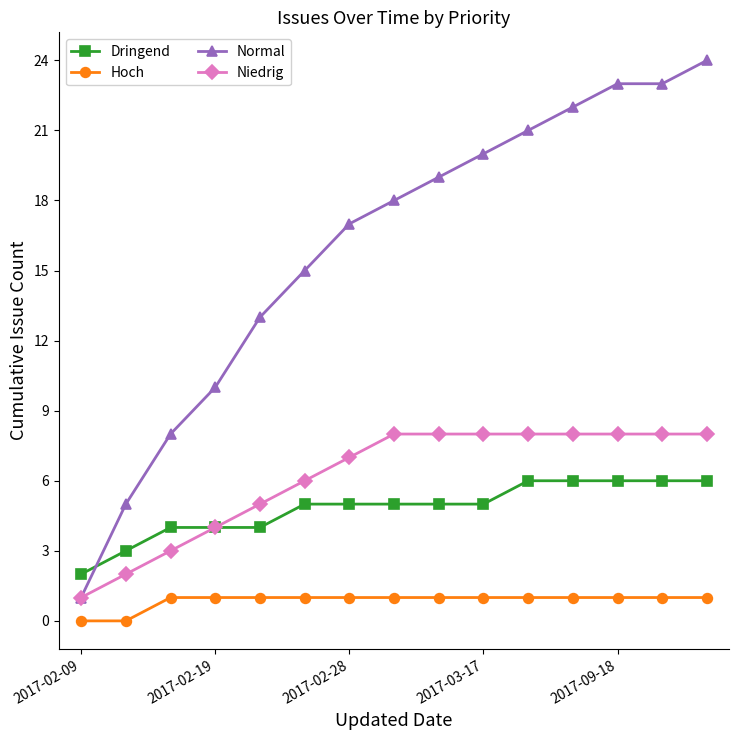

At how many categories does at least one series exceed 9?

12